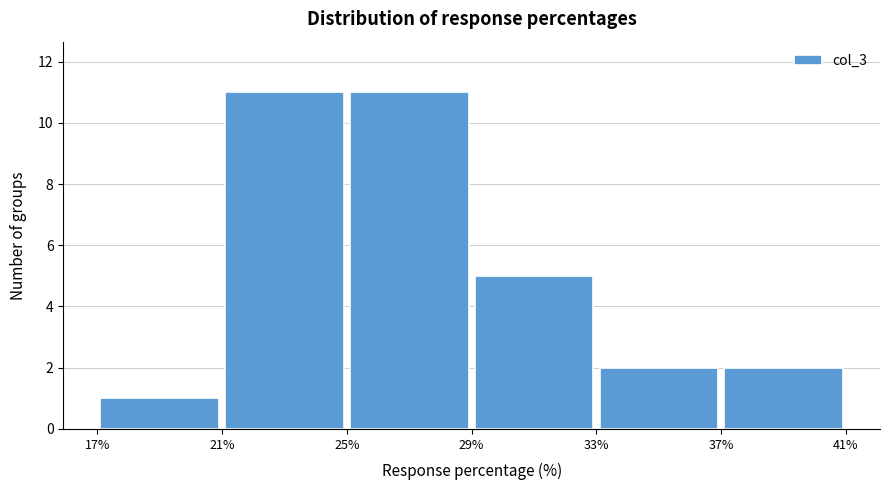

Reading left to right, transcribe this chart: for each bar, give the range it covers on the x-axis and its height. The values are not printed on the chart, so give them approximately, as read against the axis.

17% to 21%: 1
21% to 25%: 11
25% to 29%: 11
29% to 33%: 5
33% to 37%: 2
37% to 41%: 2